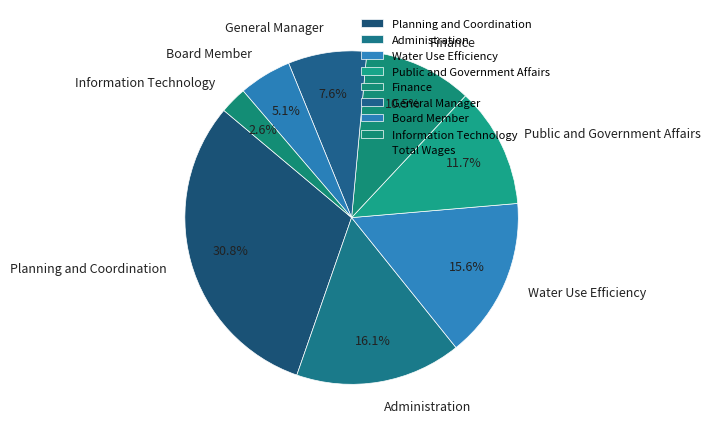

Which has a higher value, Public and Government Affairs or General Manager?

Public and Government Affairs